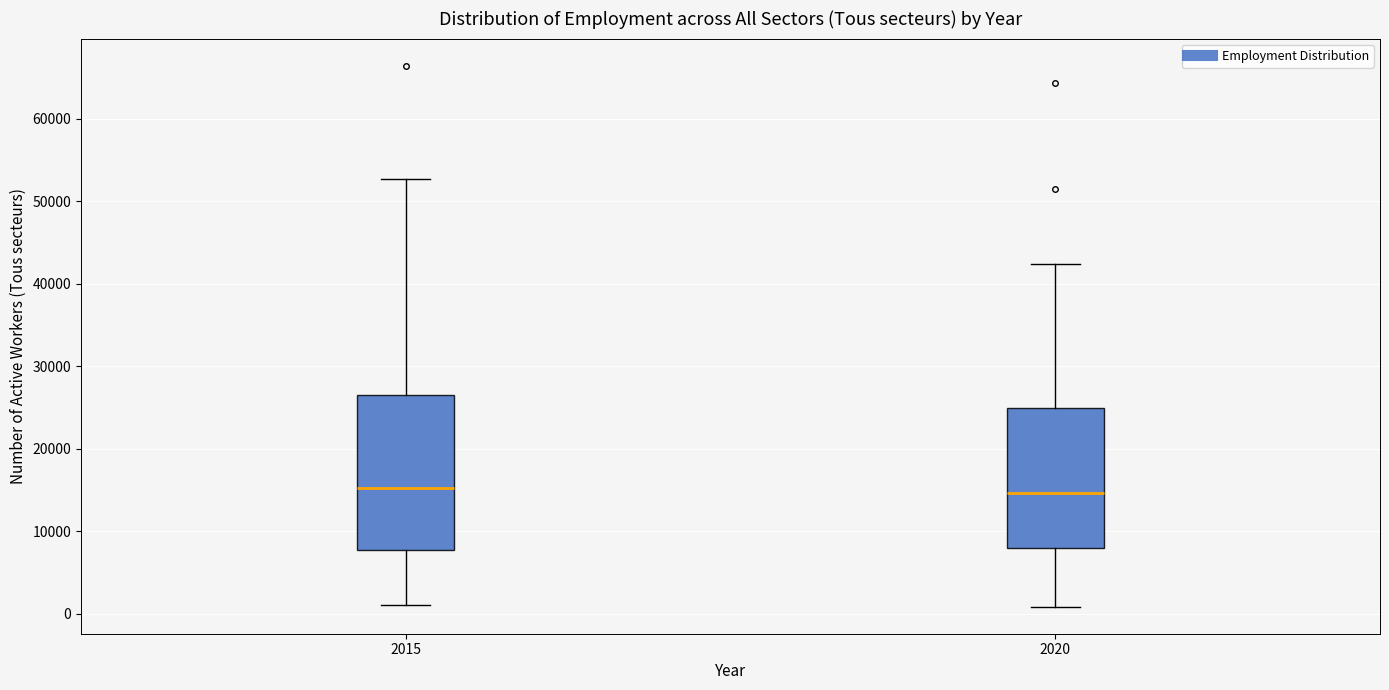

Where does the upper whisker of the box at x = 2015 end on the y-axis? The values are not printed on the chart, so give them approximately, as read against the axis.

53000